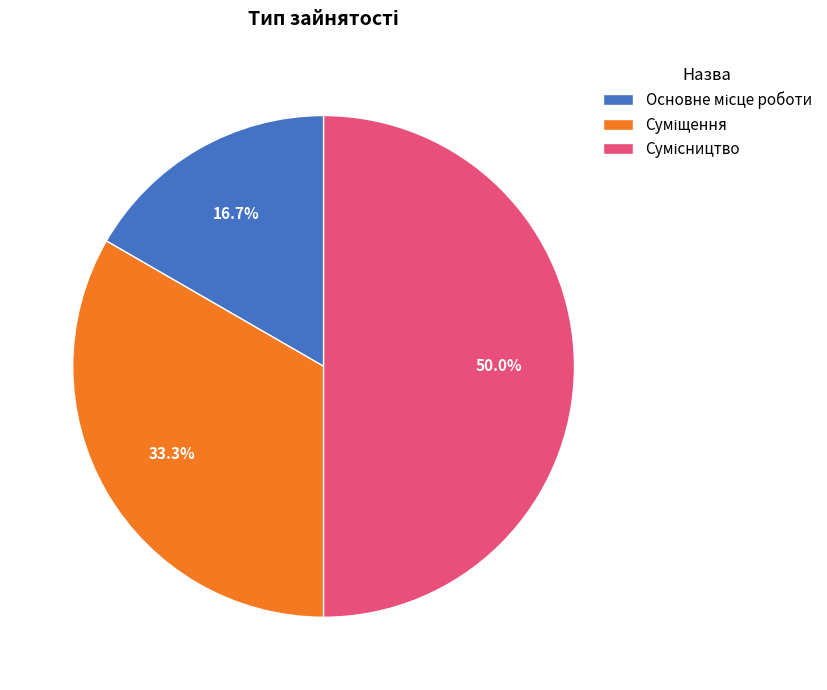

Combined, what portion of the pie is Основне місце роботи and Сумісництво?

66.7%